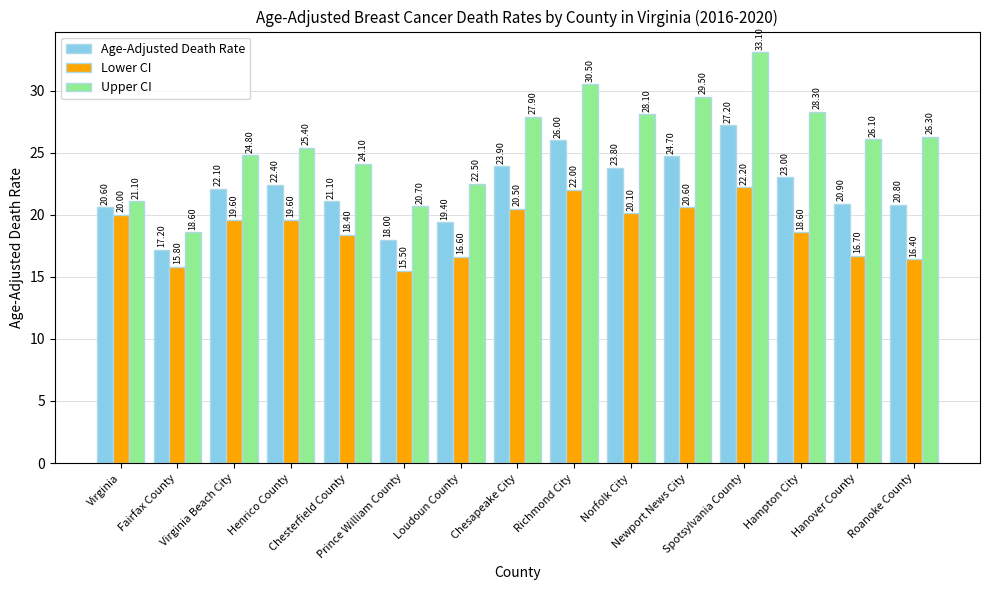

How many bars are there in total?

45